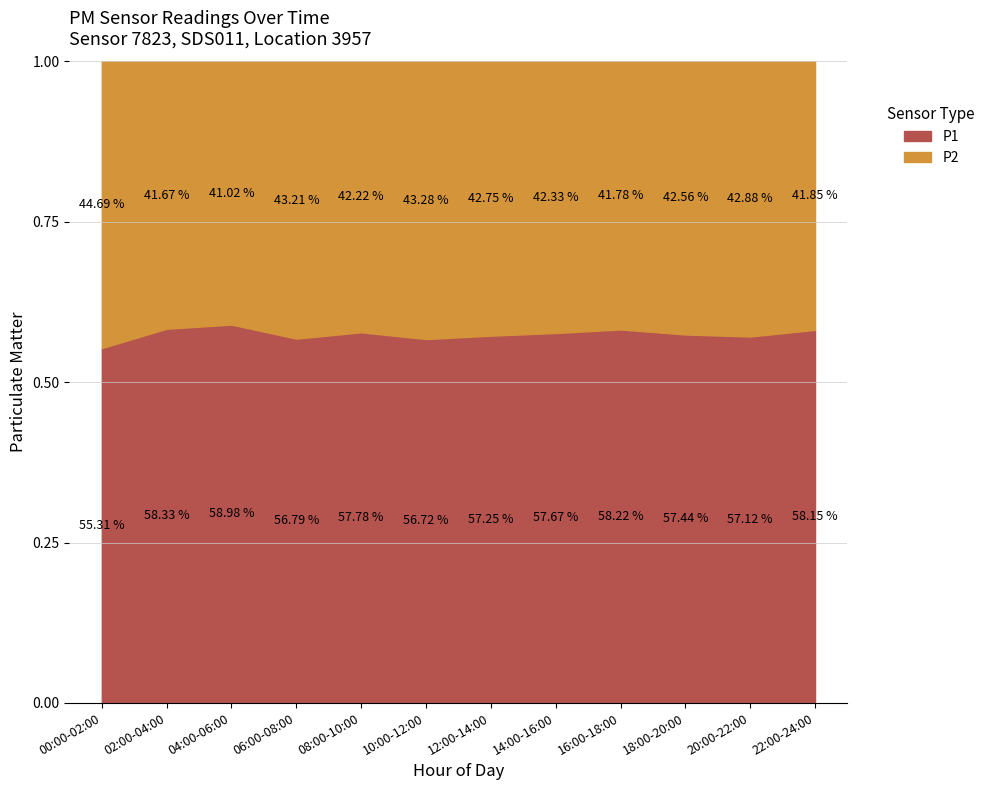

How many lines are shown in the chart?

2